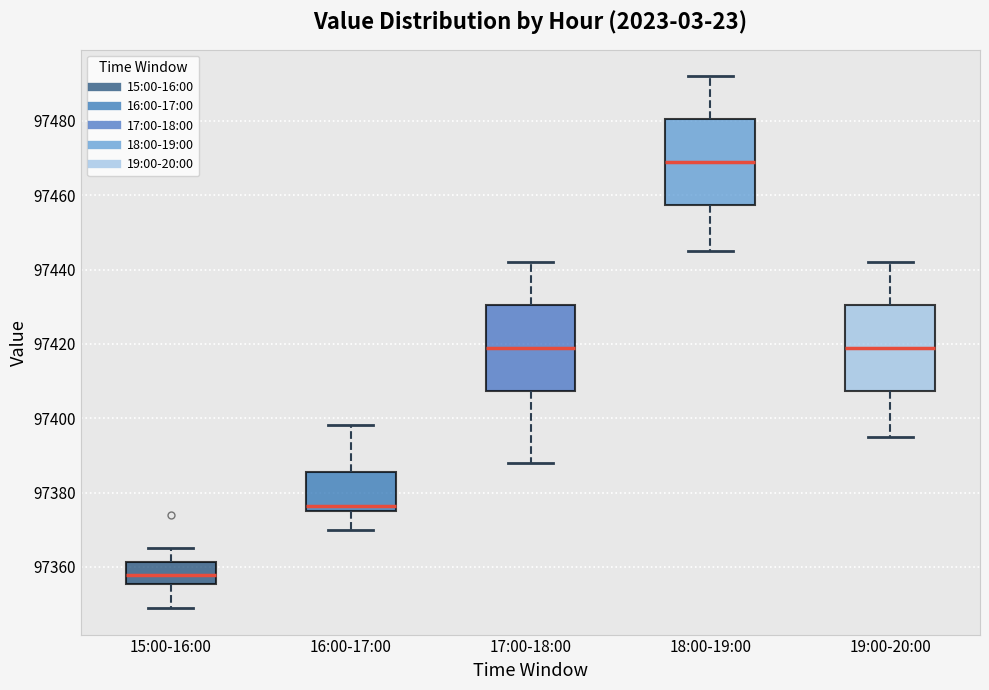

Reading left to right, read every box against the y-axis: the position of its median line, the range the box covers, and the ends of its whiskers. The values are not printed on the chart, so give them approximately, as read against the axis.

15:00-16:00: median 97358, box 97356 to 97362, whiskers 97348 to 97366
16:00-17:00: median 97376 (just above the box's lower edge), box 97376 to 97386, whiskers 97370 to 97398
17:00-18:00: median 97420, box 97408 to 97430, whiskers 97388 to 97442
18:00-19:00: median 97470, box 97458 to 97480, whiskers 97446 to 97492
19:00-20:00: median 97420, box 97408 to 97430, whiskers 97396 to 97442